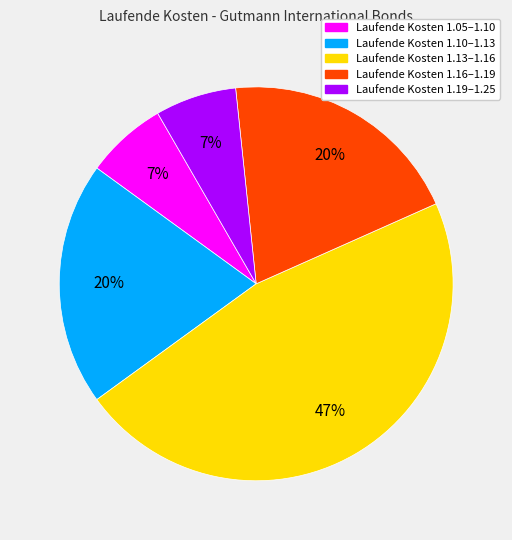

Is there any slice that represents more than half of the pie?

No